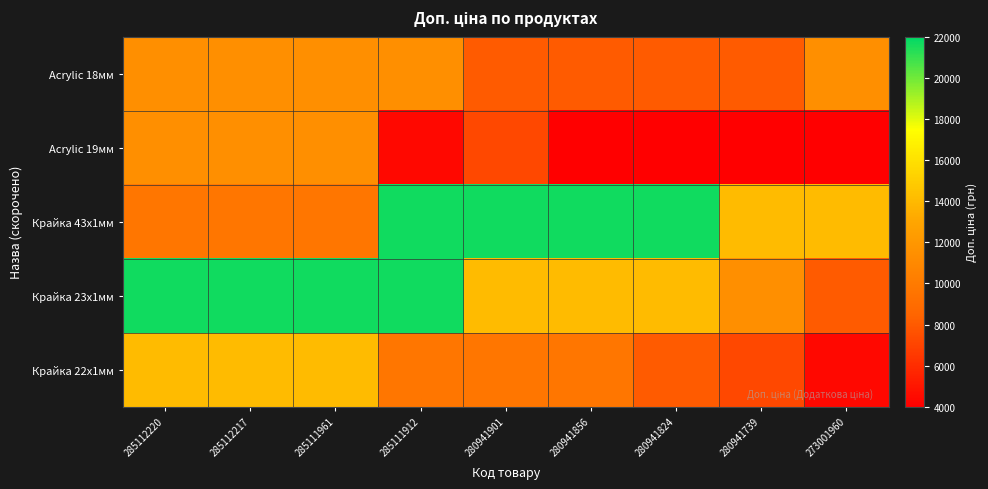

Between 285112220 and 280941739, which is larger?

285112220